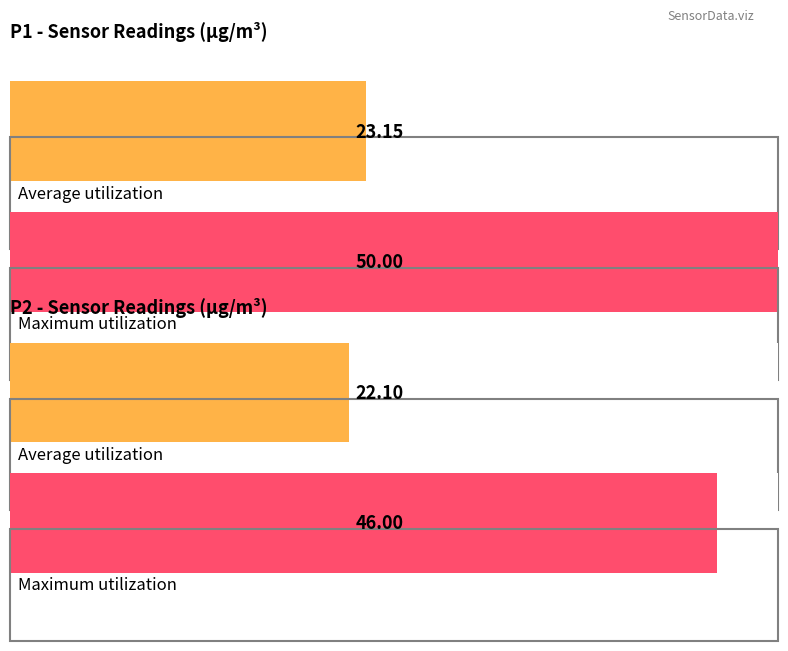

How many distinct data groups are displayed?

2